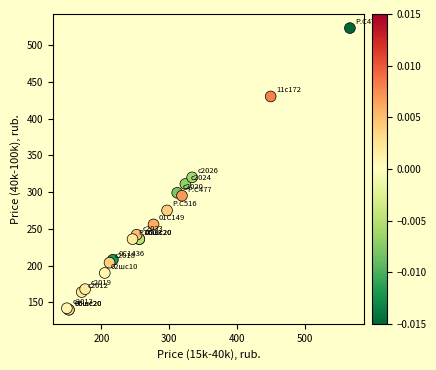

What Y value in the scatter plot is closest to 331?

320